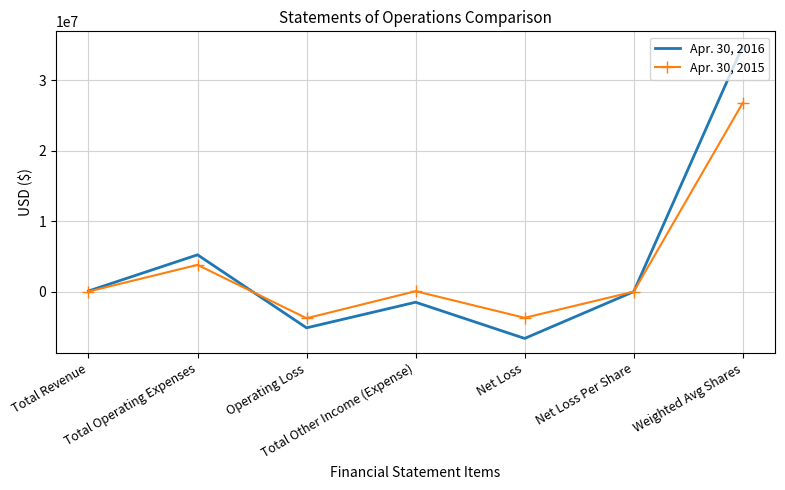

What is the maximum value shown in the chart?

34831621.0